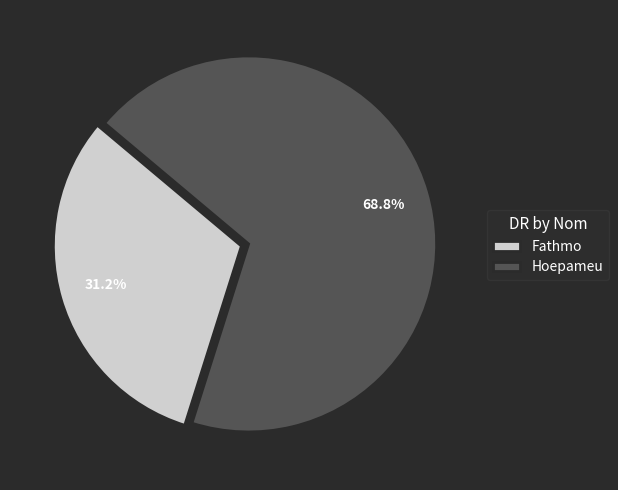

Which category has the biggest portion of the pie?

Hoepameu